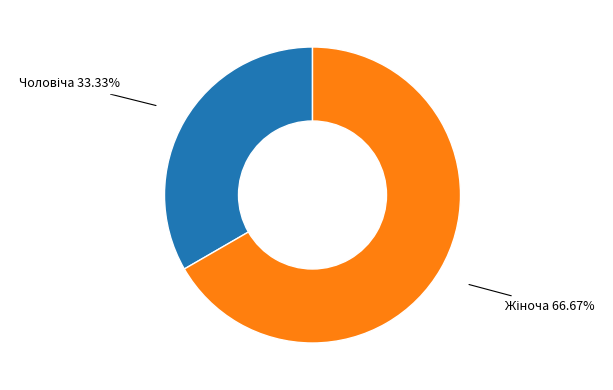

How many slices are in this pie chart?

2